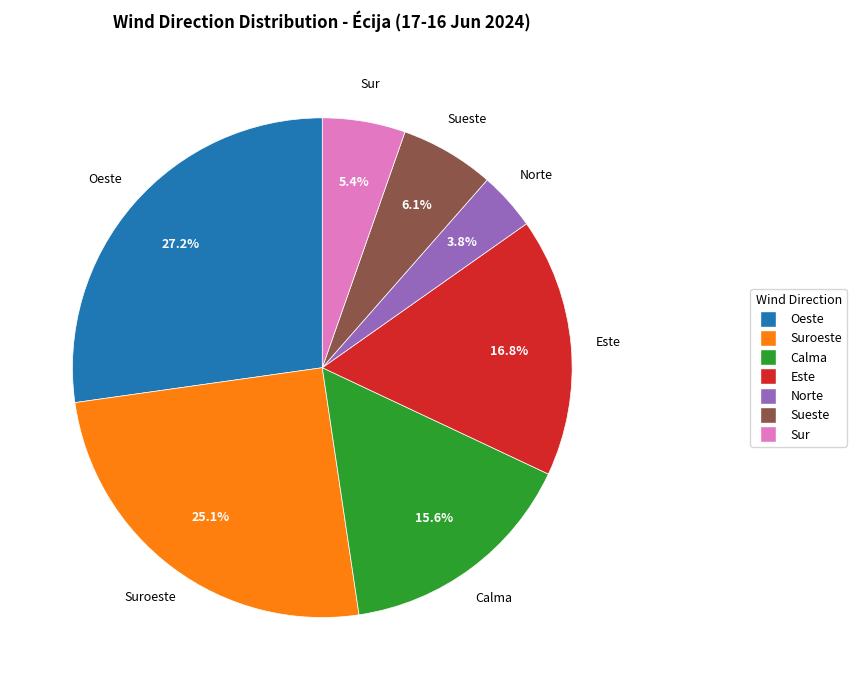

To the nearest percent, what portion does Suroeste represent?

25%